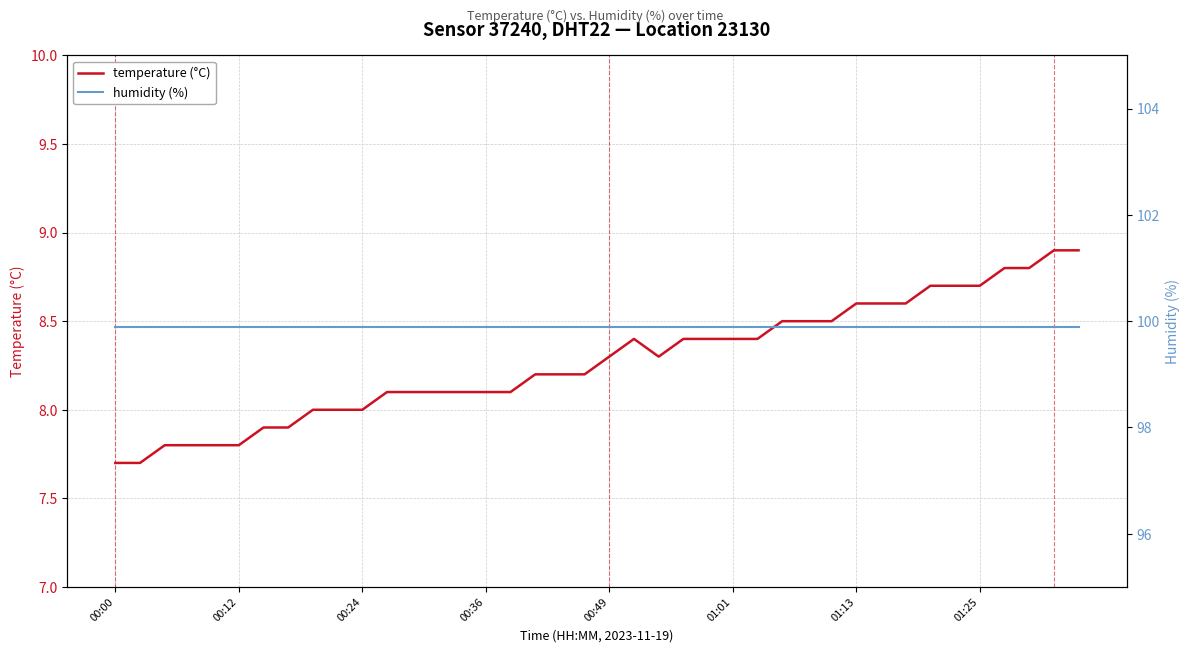

Rank the series by their average value, from lowest to highest.

temperature (°C), humidity (%)